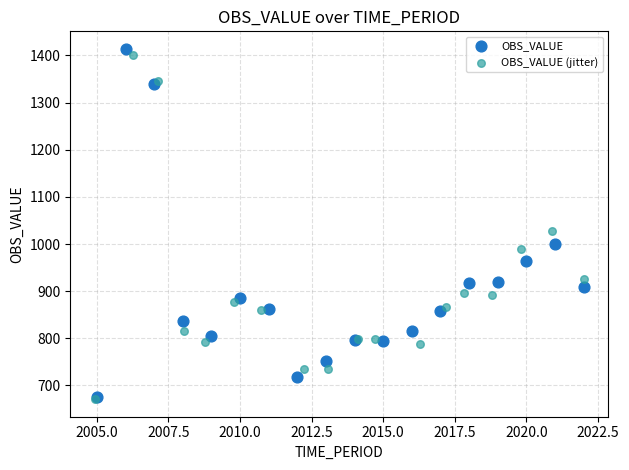

Which series has the largest Y range (max minus min)?

OBS_VALUE